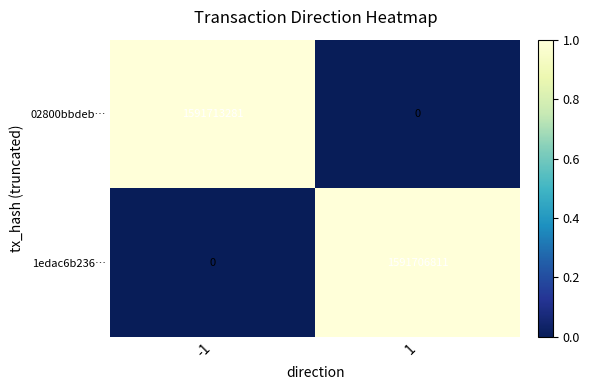

At how many categories does at least one series exceed 0?

2